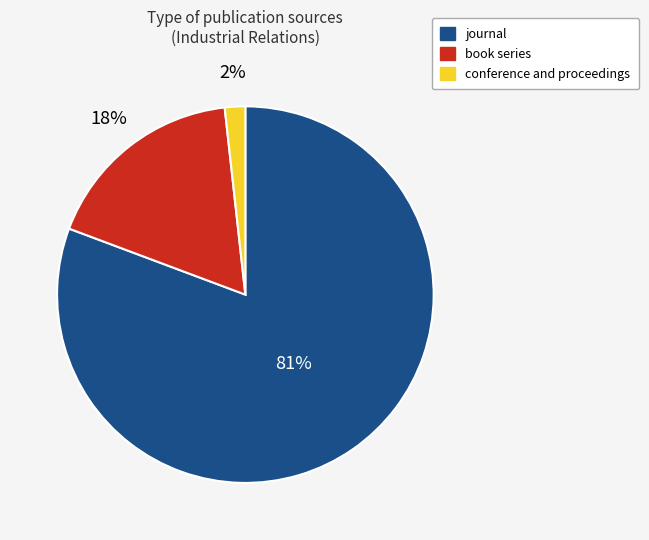

Count the number of slices in the pie.

3